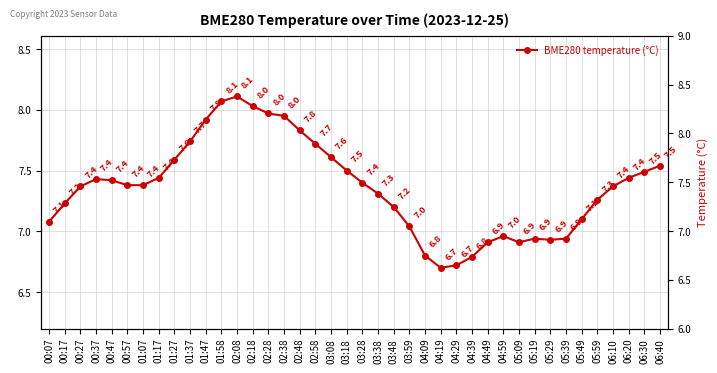

At which category does the data reach its first local valley?

04:19